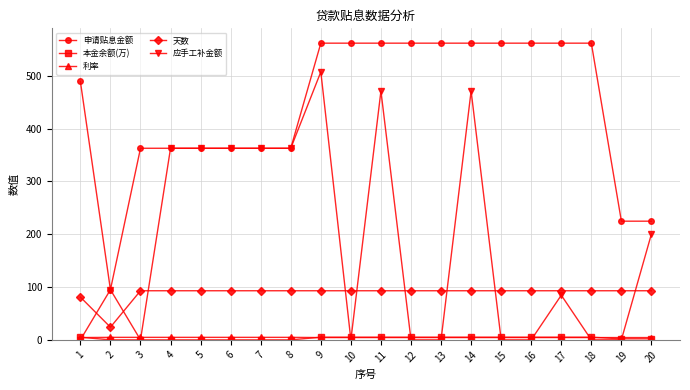

Which series changed the most between 12 and 19?

申请贴息金额